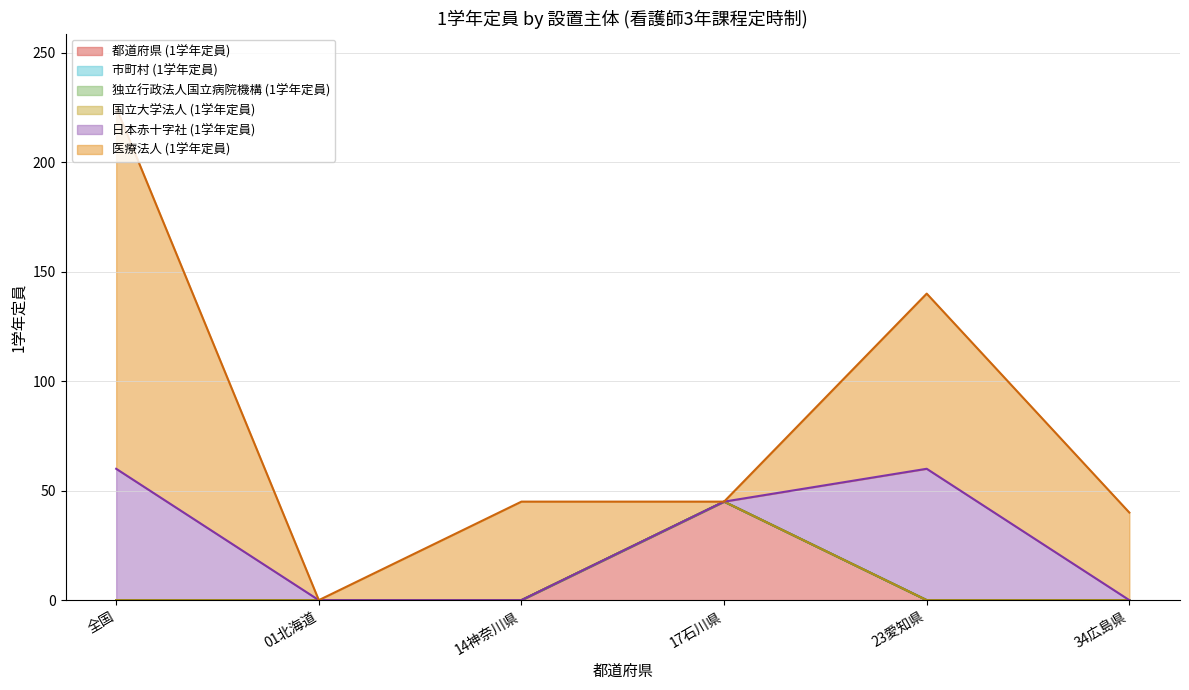

At 全国, list the series in order from largest to smallest.

医療法人 (1学年定員), 日本赤十字社 (1学年定員), 都道府県 (1学年定員), 市町村 (1学年定員), 独立行政法人国立病院機構 (1学年定員), 国立大学法人 (1学年定員)